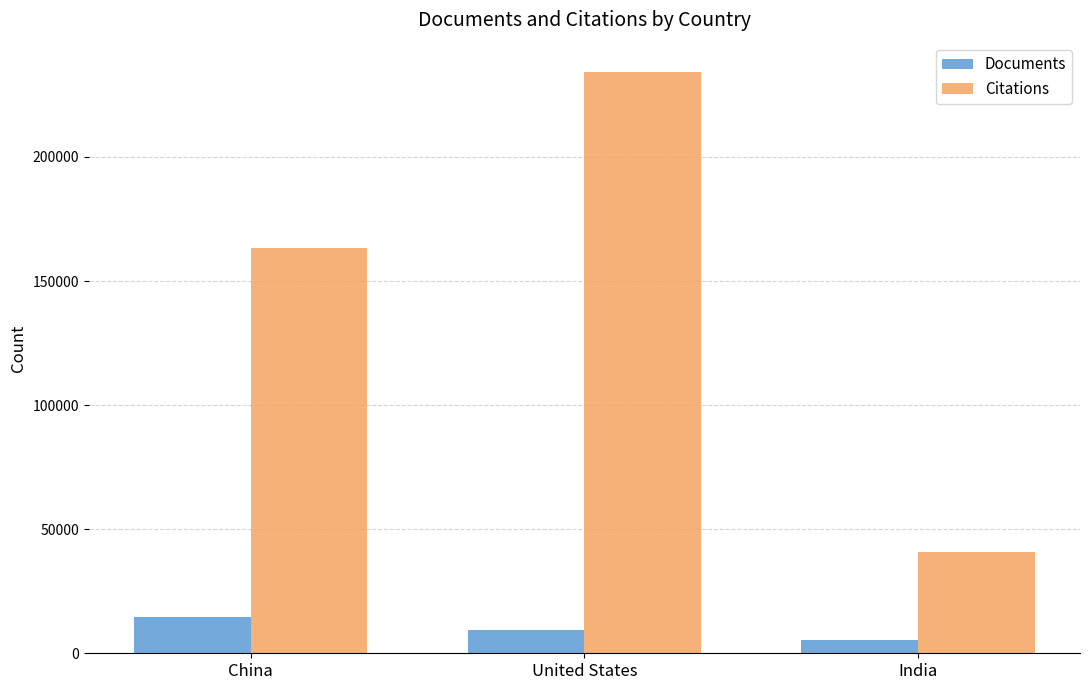

Reading left to right, transcribe all the data shown in this chart.

Documents: 14431	9521	5280
Citations: 163303	234333	40633